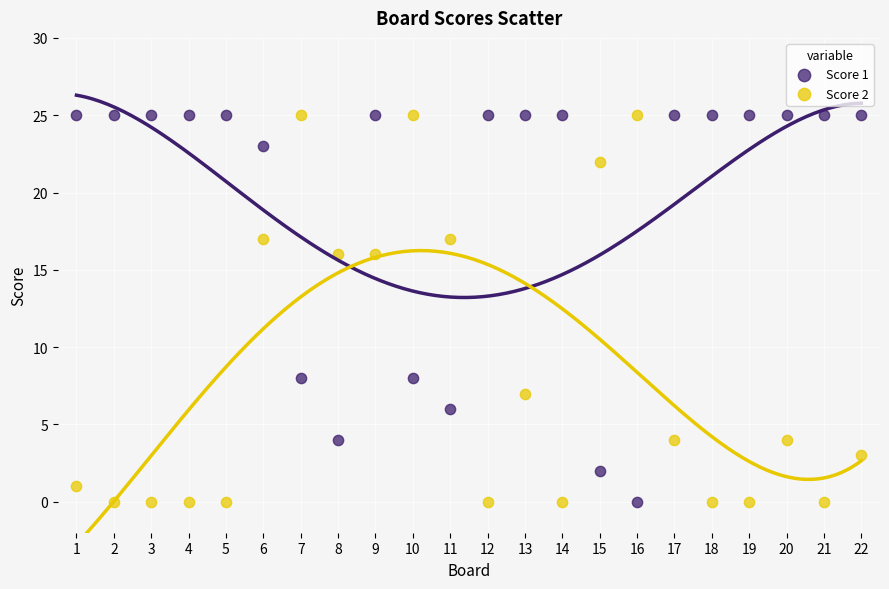

Across all data points, what is the range of Y values (max minus min)?

25